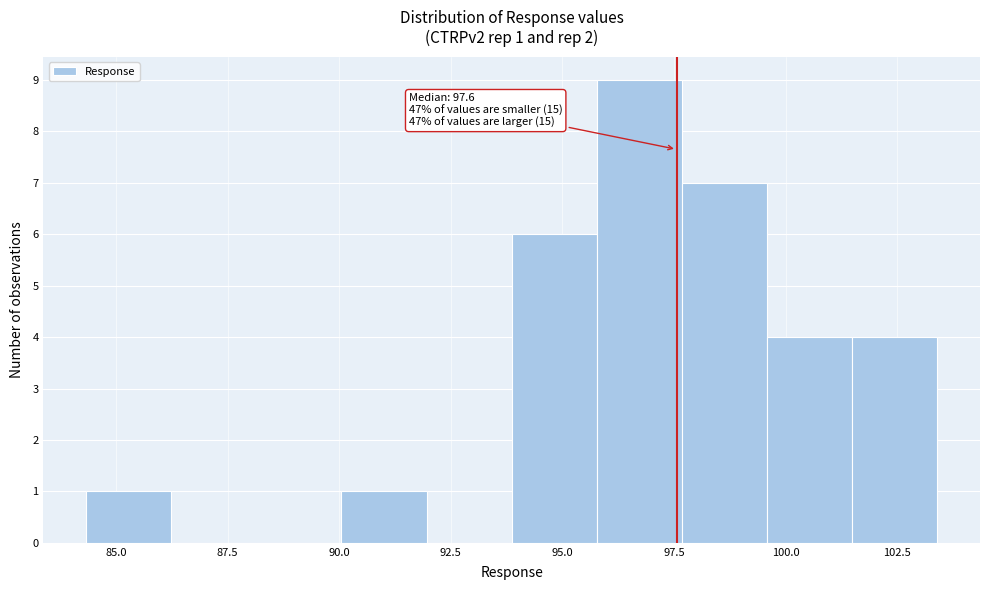

Around what value on the x-axis is the tallest bar? Give the approximate position of its centre, as read against the axis.

96.5